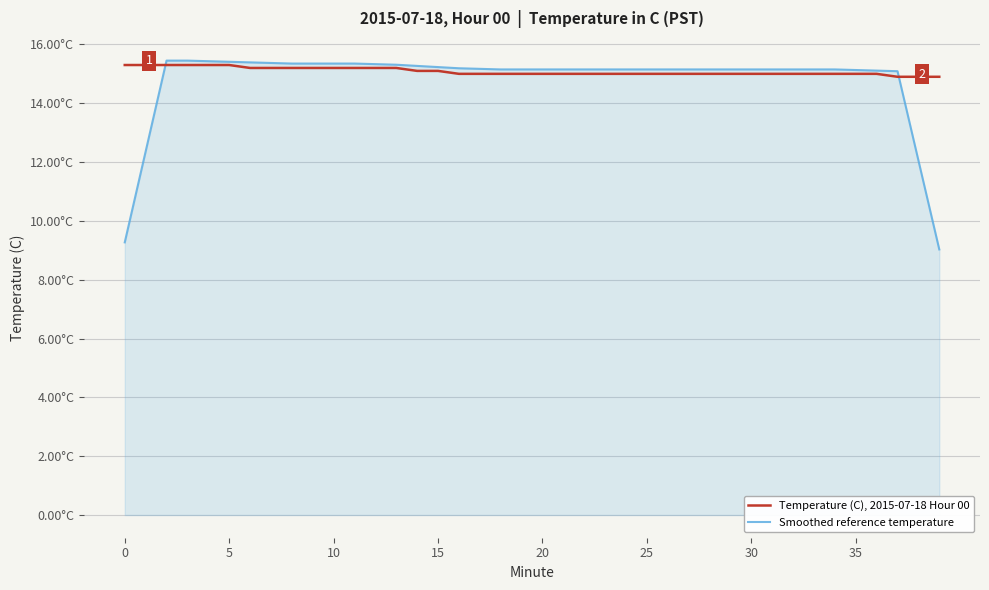

Does the chart display data point markers on the line(s)?

No